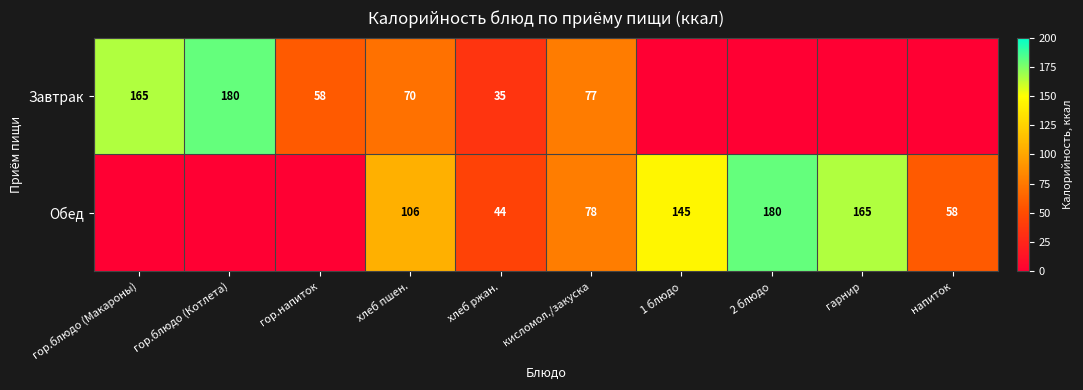

Is it true that Завтрак equals 50.0 at хлеб ржан.?

False